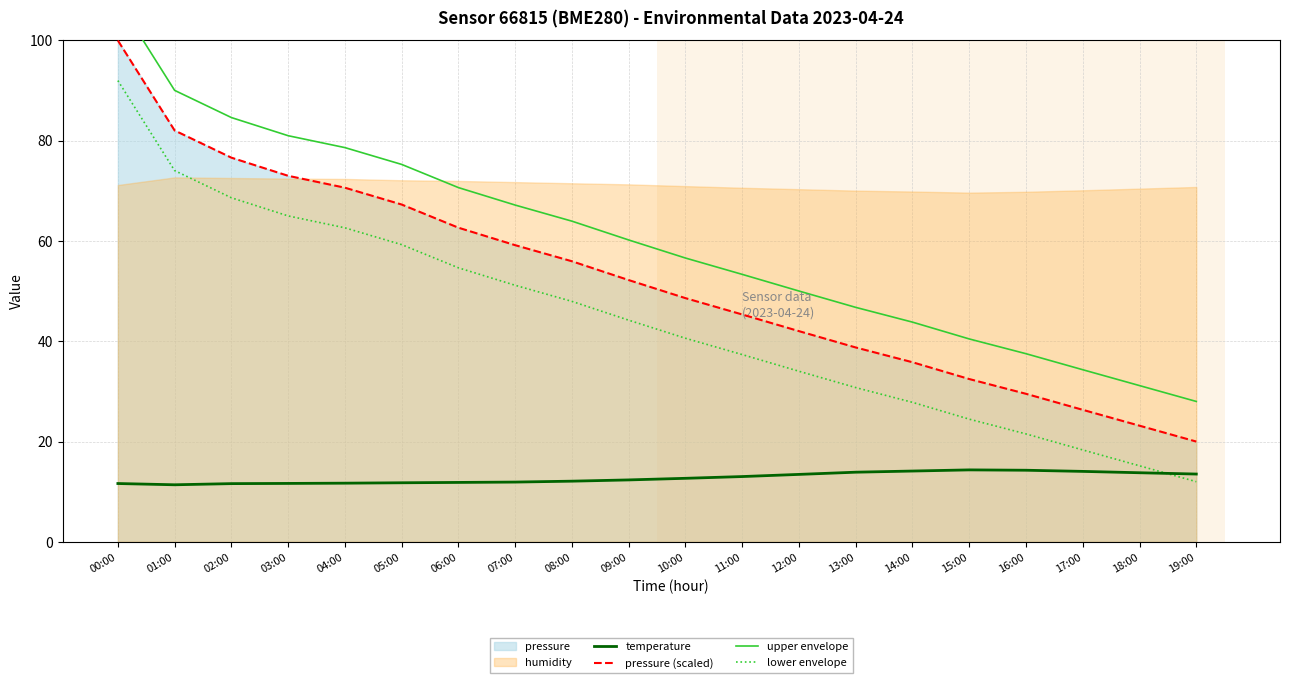

What position from the right is 01:00?

19